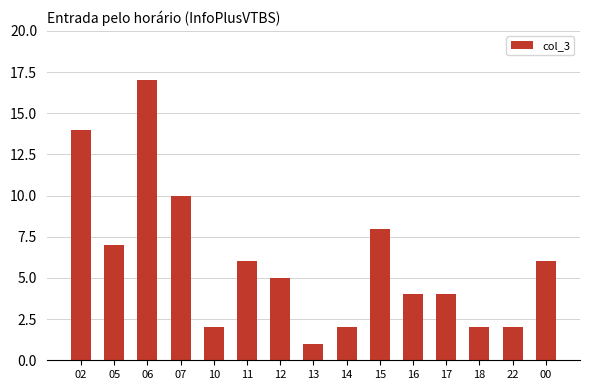

Which category has the highest value across all series?

06